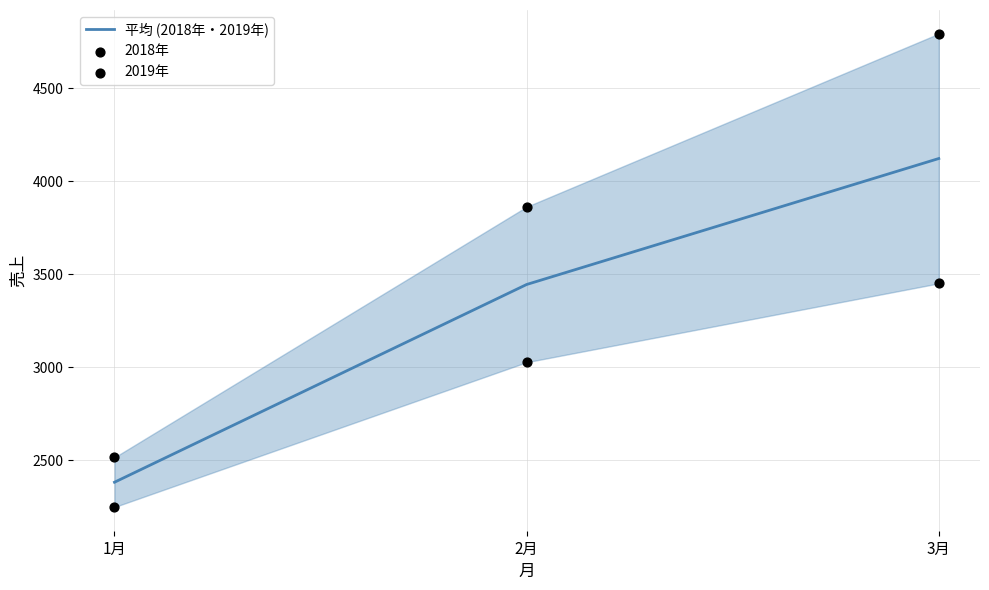

At how many categories does at least one series exceed 2618?

2